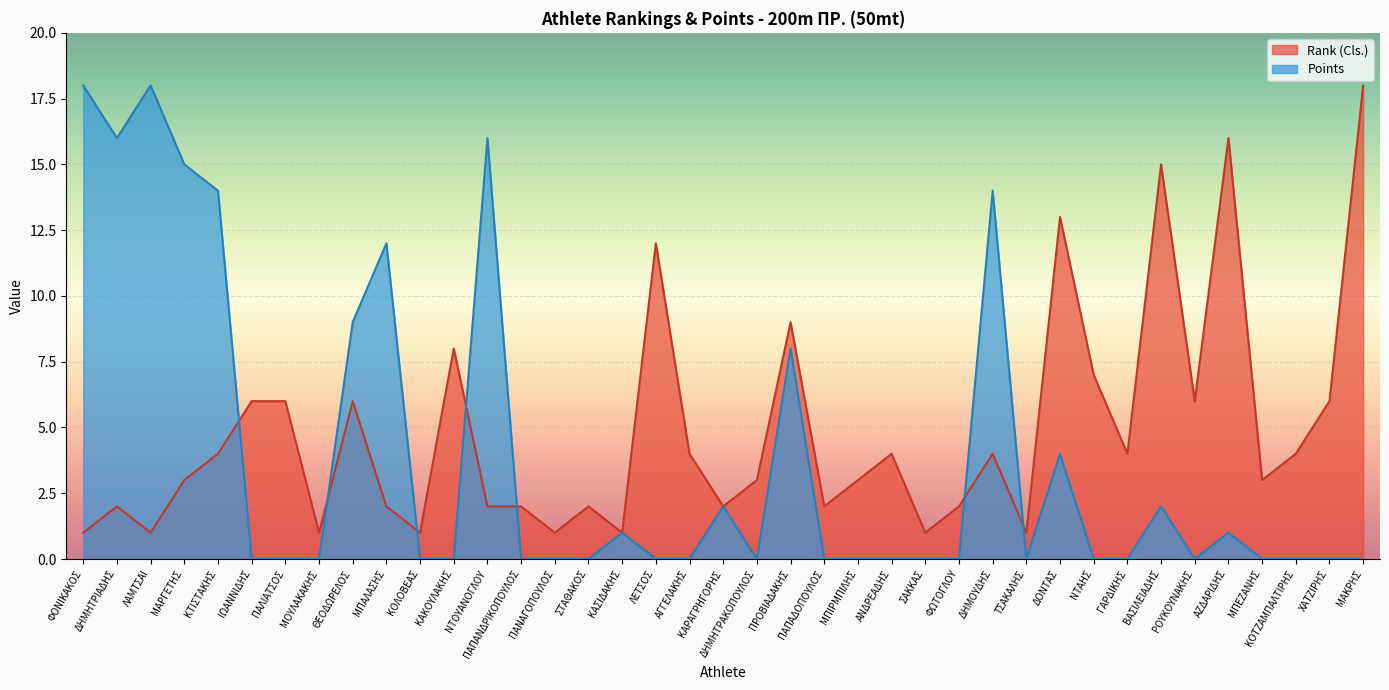

Rank the series at ΜΠΙΡΜΠΙΛΗΣ from highest to lowest value.

Rank (Cls.), Points